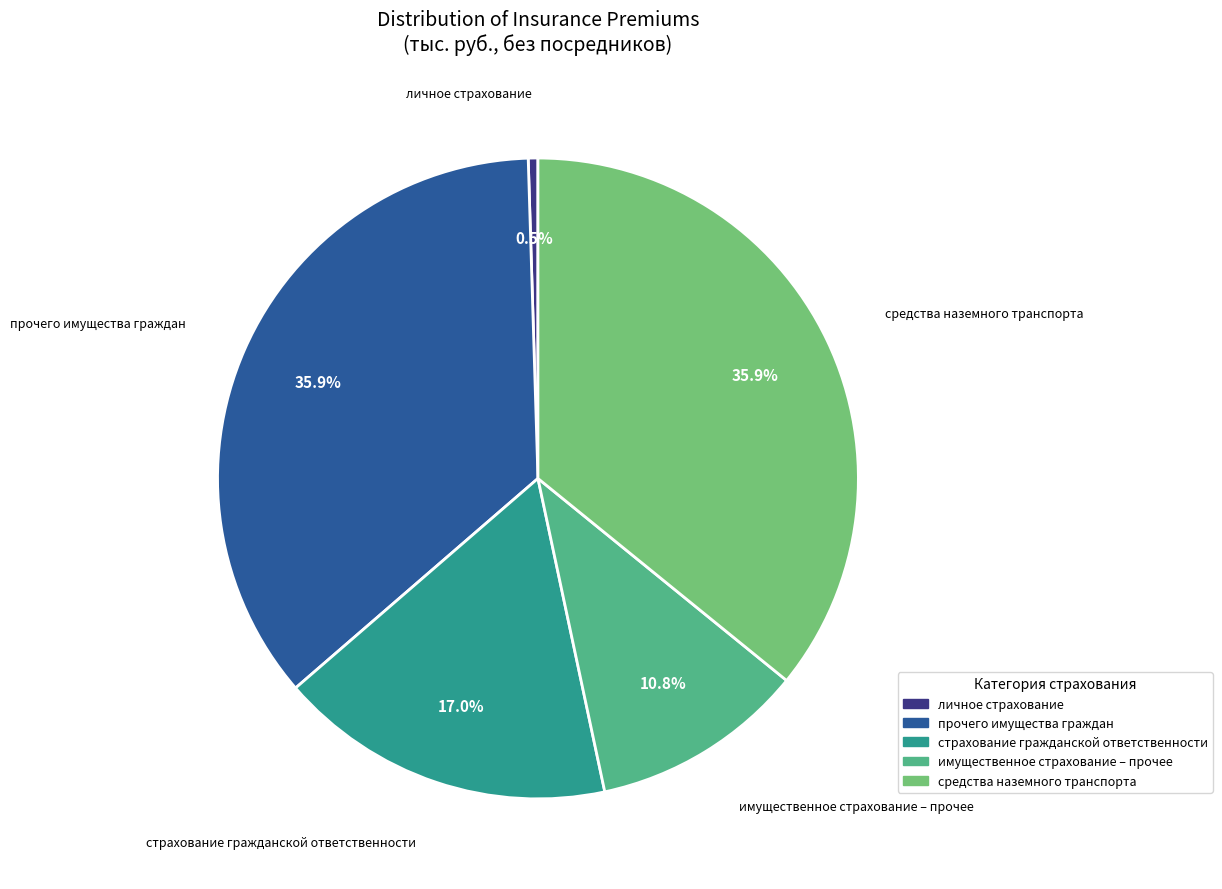

How many slices are in this pie chart?

5